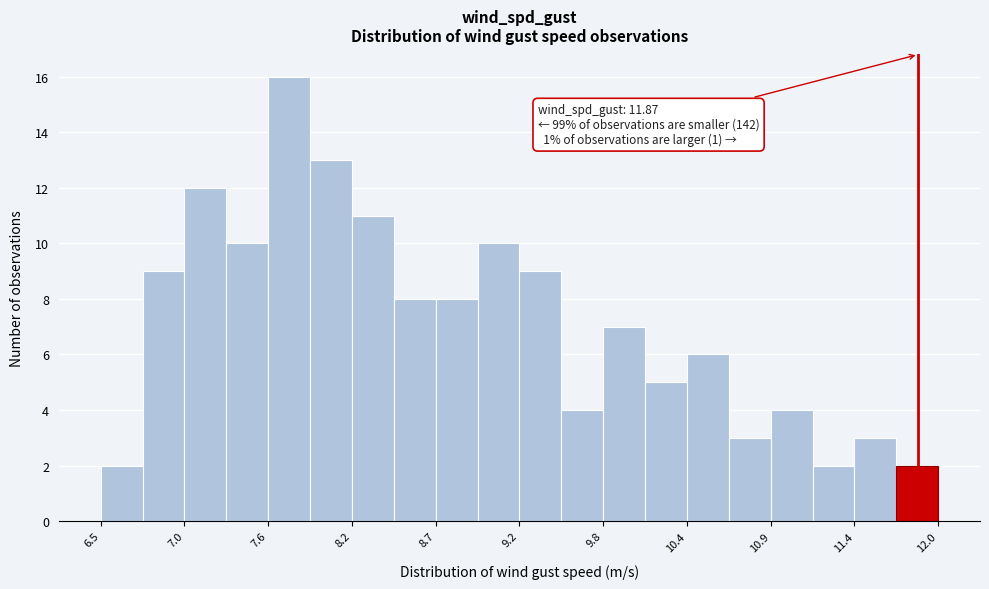

Around what value on the x-axis is the tallest bar? Give the approximate position of its centre, as read against the axis.

7.7